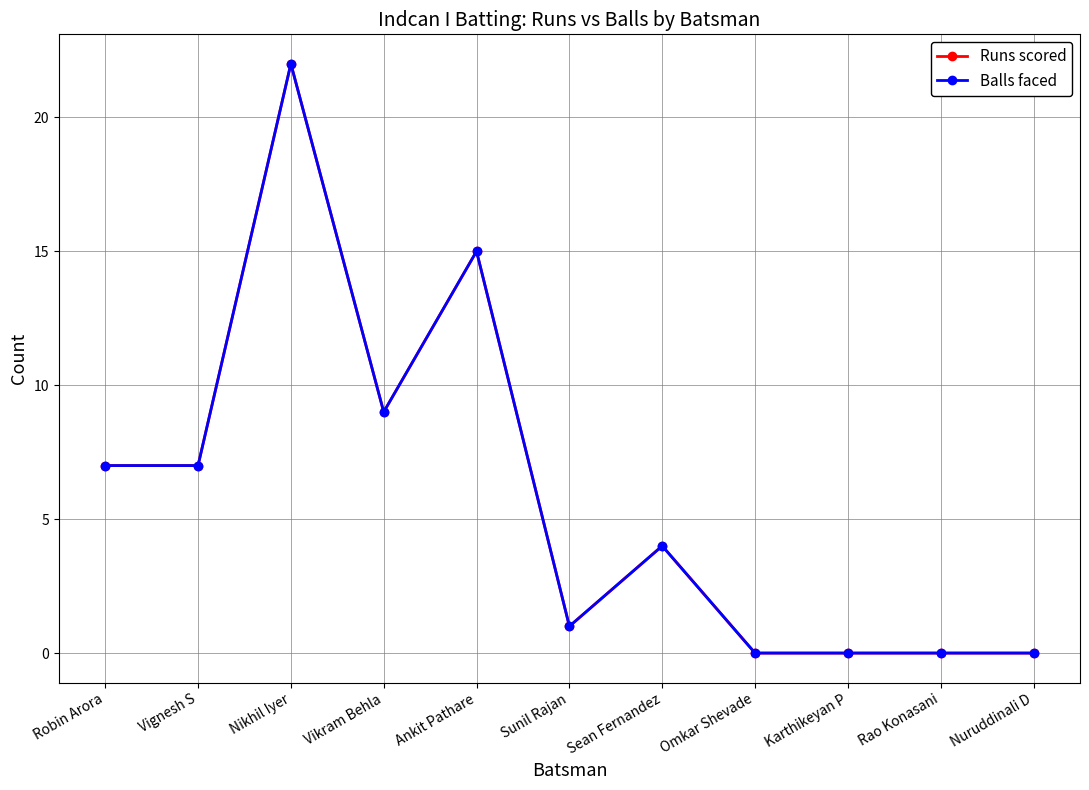

The value of Runs scored at Sunil Rajan is 2. True or false?

False